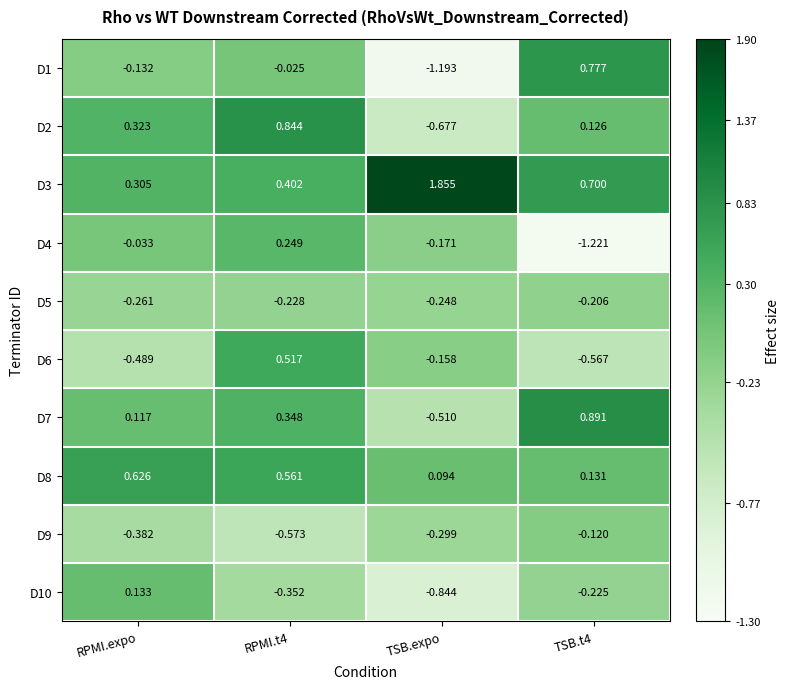

Reading left to right, list all the values displayed in this chart.

D1: RPMI.expo=-0.1	RPMI.t4=-0.0	TSB.expo=-1.2	TSB.t4=0.8
D2: RPMI.expo=0.3	RPMI.t4=0.8	TSB.expo=-0.7	TSB.t4=0.1
D3: RPMI.expo=0.3	RPMI.t4=0.4	TSB.expo=1.9	TSB.t4=0.7
D4: RPMI.expo=-0.0	RPMI.t4=0.2	TSB.expo=-0.2	TSB.t4=-1.2
D5: RPMI.expo=-0.3	RPMI.t4=-0.2	TSB.expo=-0.2	TSB.t4=-0.2
D6: RPMI.expo=-0.5	RPMI.t4=0.5	TSB.expo=-0.2	TSB.t4=-0.6
D7: RPMI.expo=0.1	RPMI.t4=0.3	TSB.expo=-0.5	TSB.t4=0.9
D8: RPMI.expo=0.6	RPMI.t4=0.6	TSB.expo=0.1	TSB.t4=0.1
D9: RPMI.expo=-0.4	RPMI.t4=-0.6	TSB.expo=-0.3	TSB.t4=-0.1
D10: RPMI.expo=0.1	RPMI.t4=-0.4	TSB.expo=-0.8	TSB.t4=-0.2